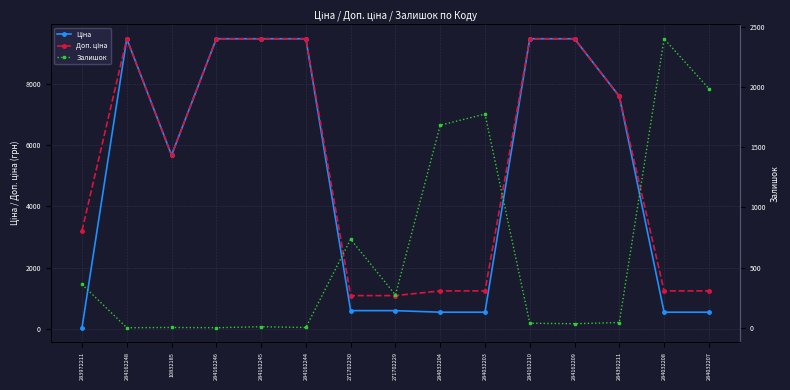

How many values in the Ціна series exceed 5673?

8